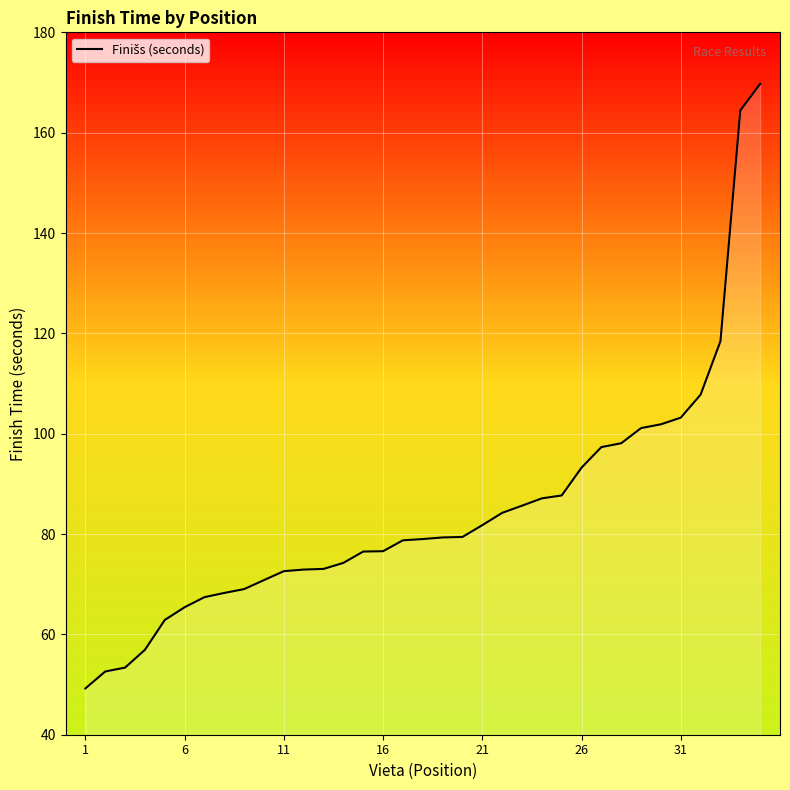

What is the difference between the maximum and minimum values?

120.5